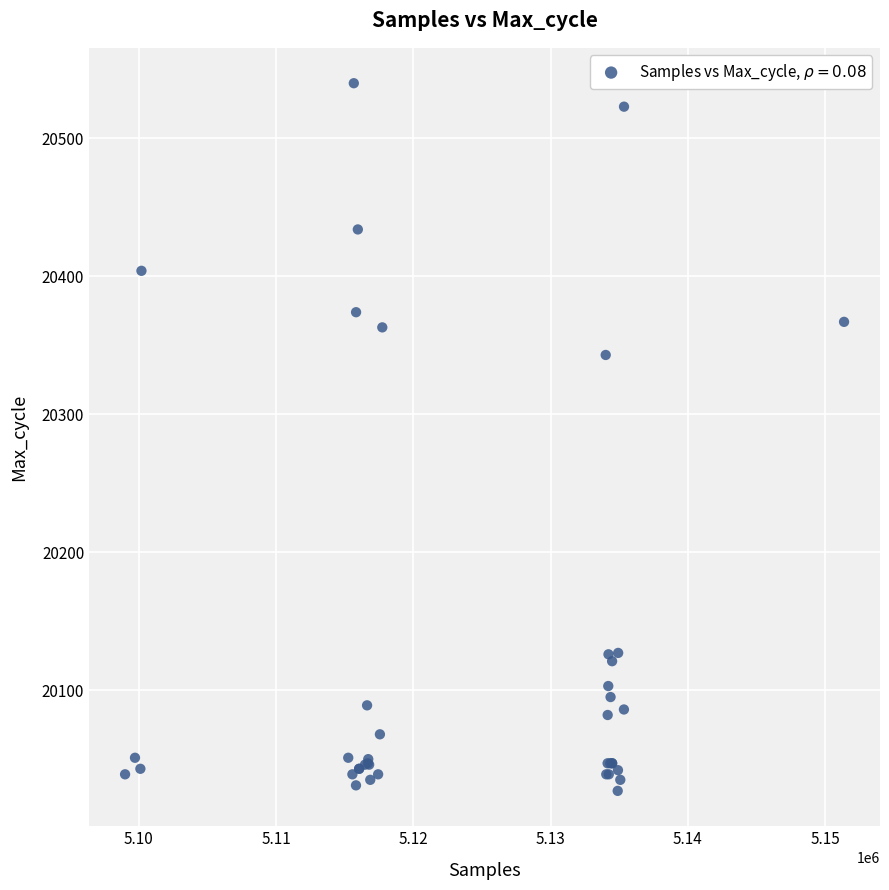

What Y value in the scatter plot is closest to 20283?

20343